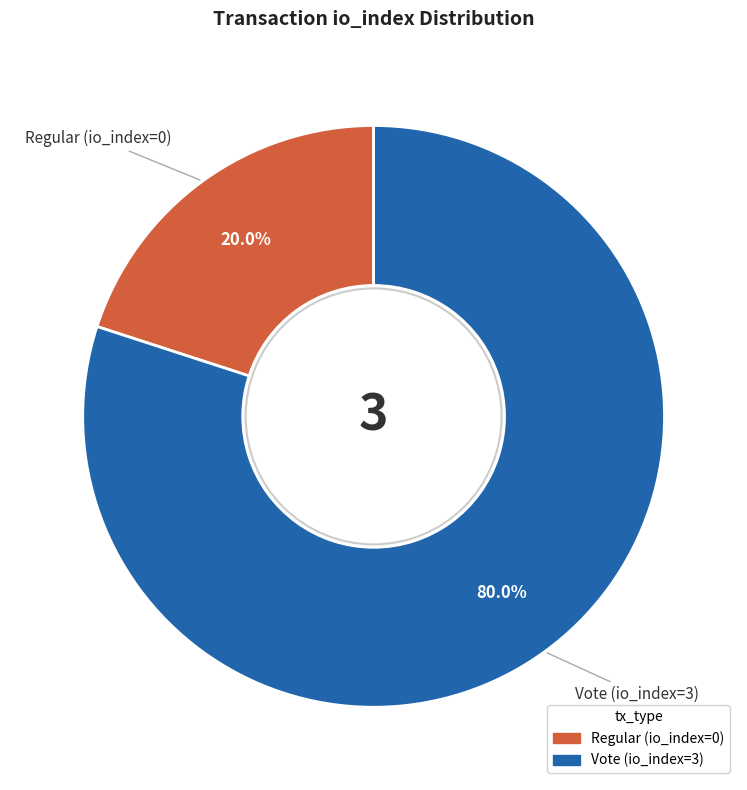

Which slice is the largest?

Vote (io_index=3)